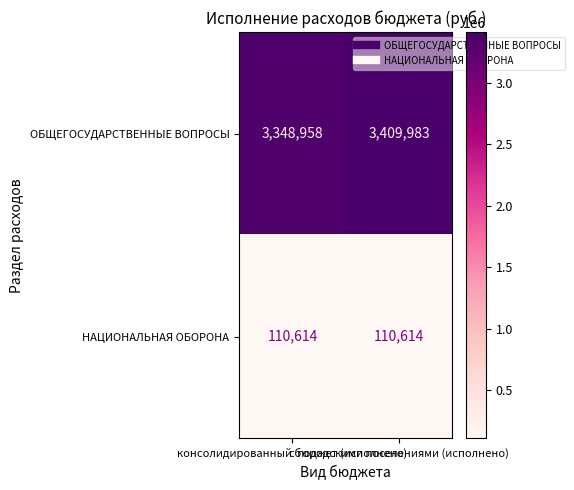

Which series has the largest total across all categories?

ОБЩЕГОСУДАРСТВЕННЫЕ ВОПРОСЫ